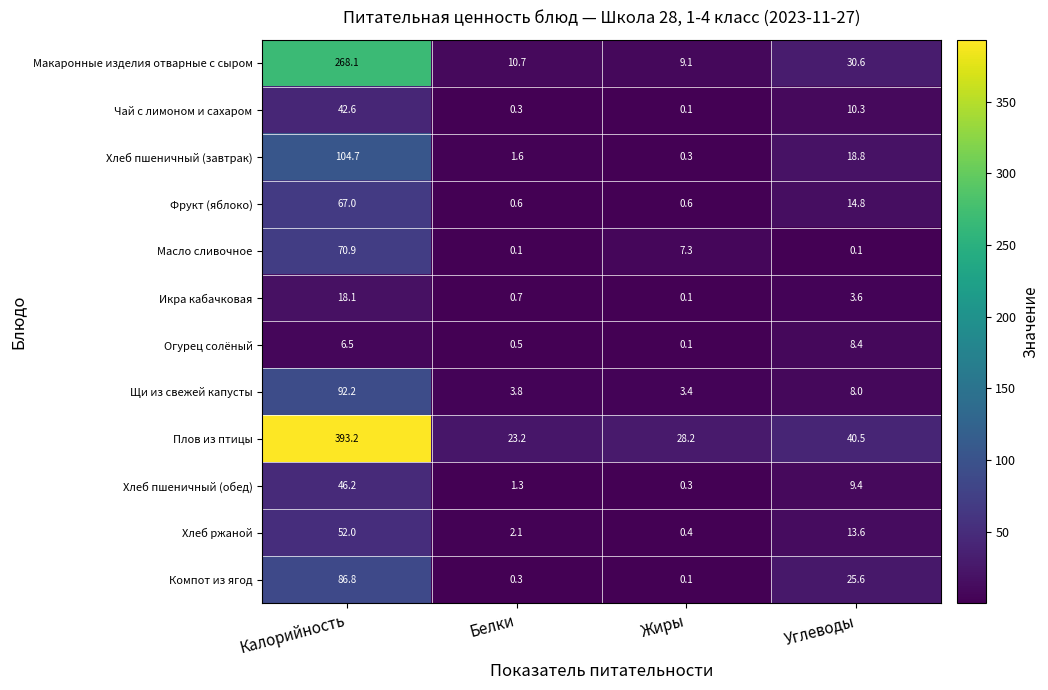

Is the value of Икра кабачковая at Углеводы greater than the value of Чай с лимоном и cахаром at Калорийность?

No